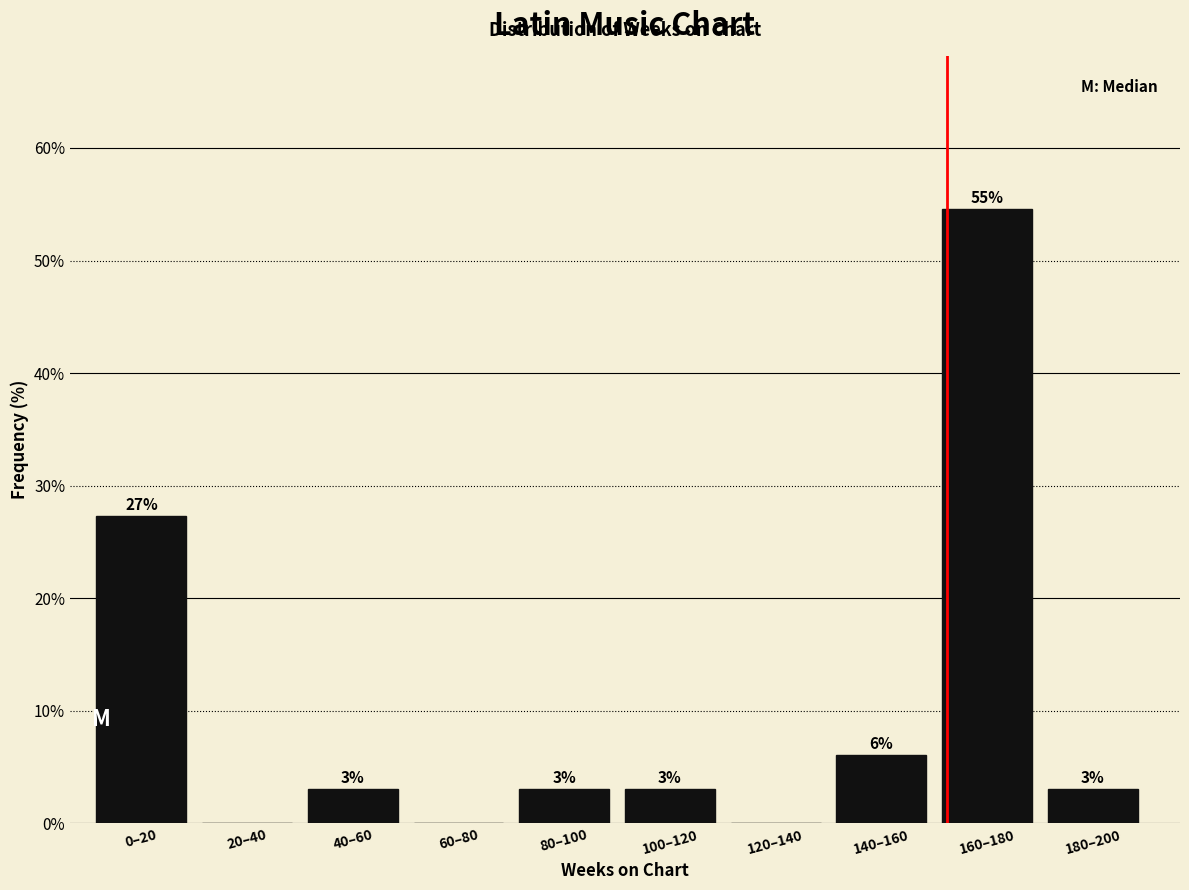

What is the sum of all values?

100.0